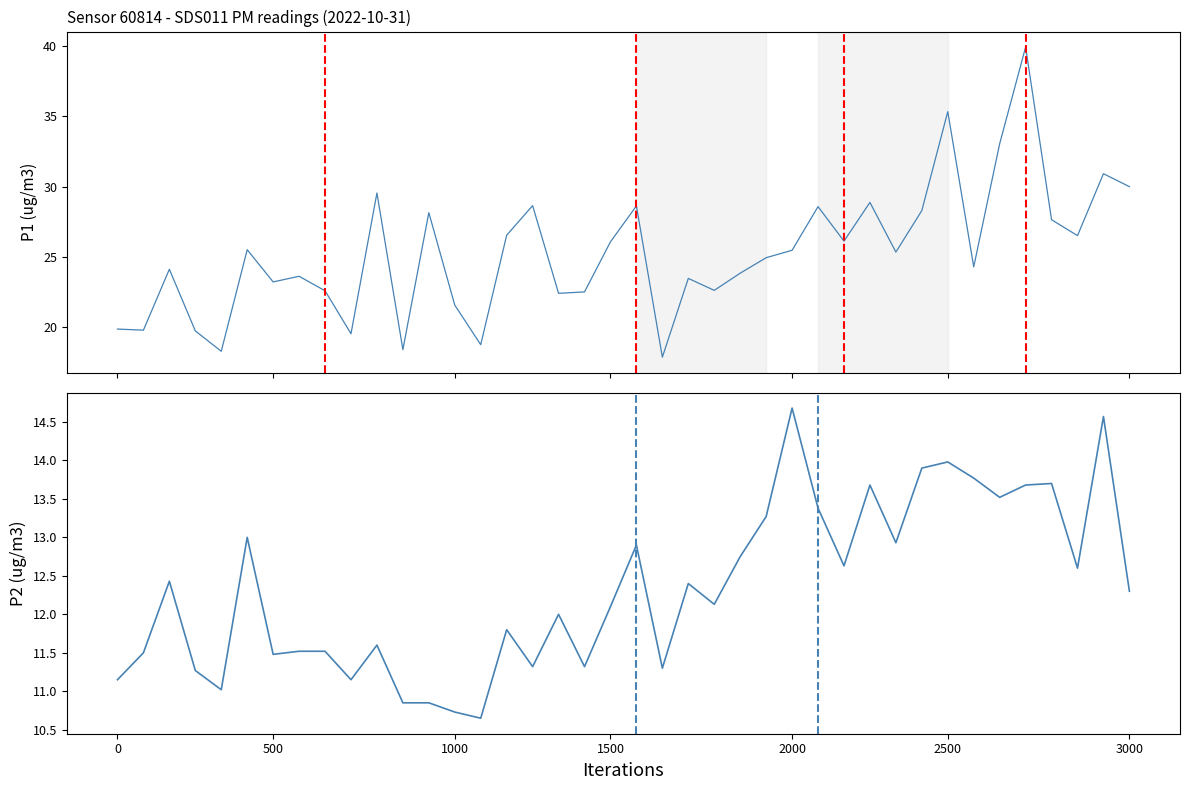

True or false: P1 and P2 cross at least once.

False